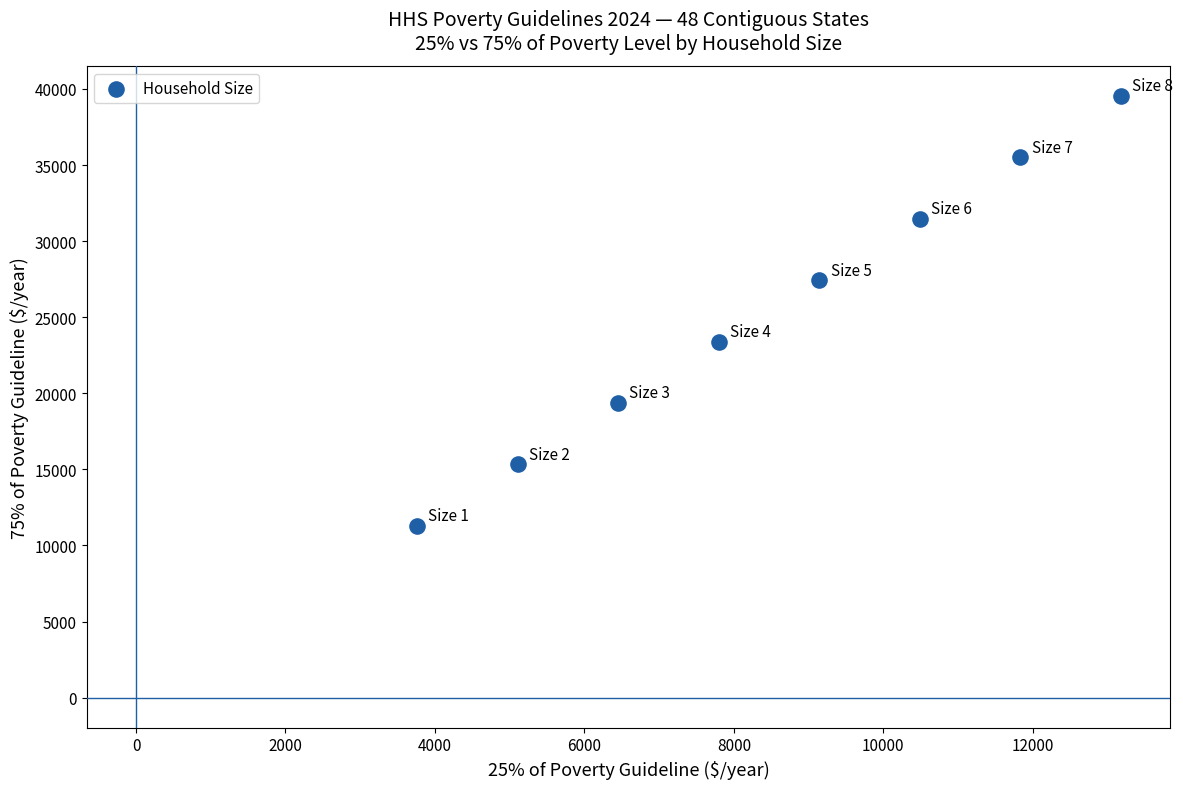

What is the average X value?

8472